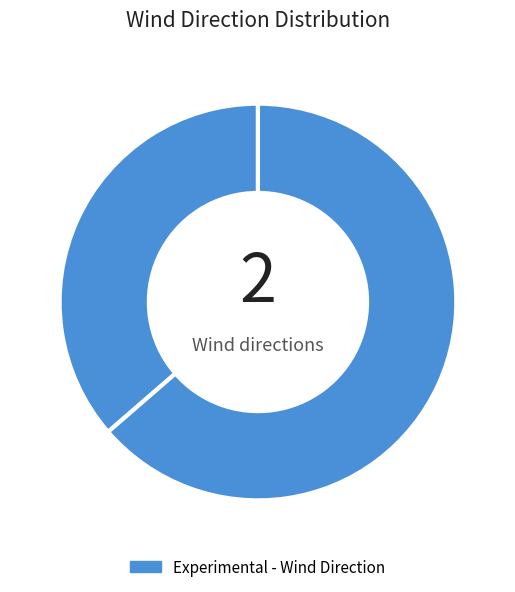

Count the number of slices in the pie.

2